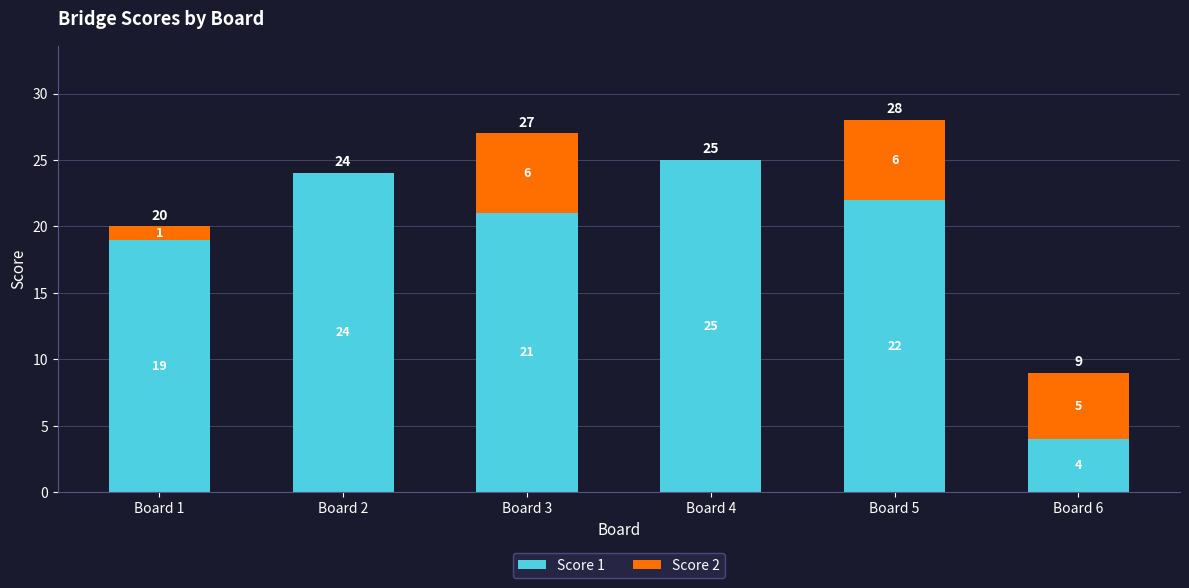

The Score 1 series shows 33 at Board 1. True or false?

False